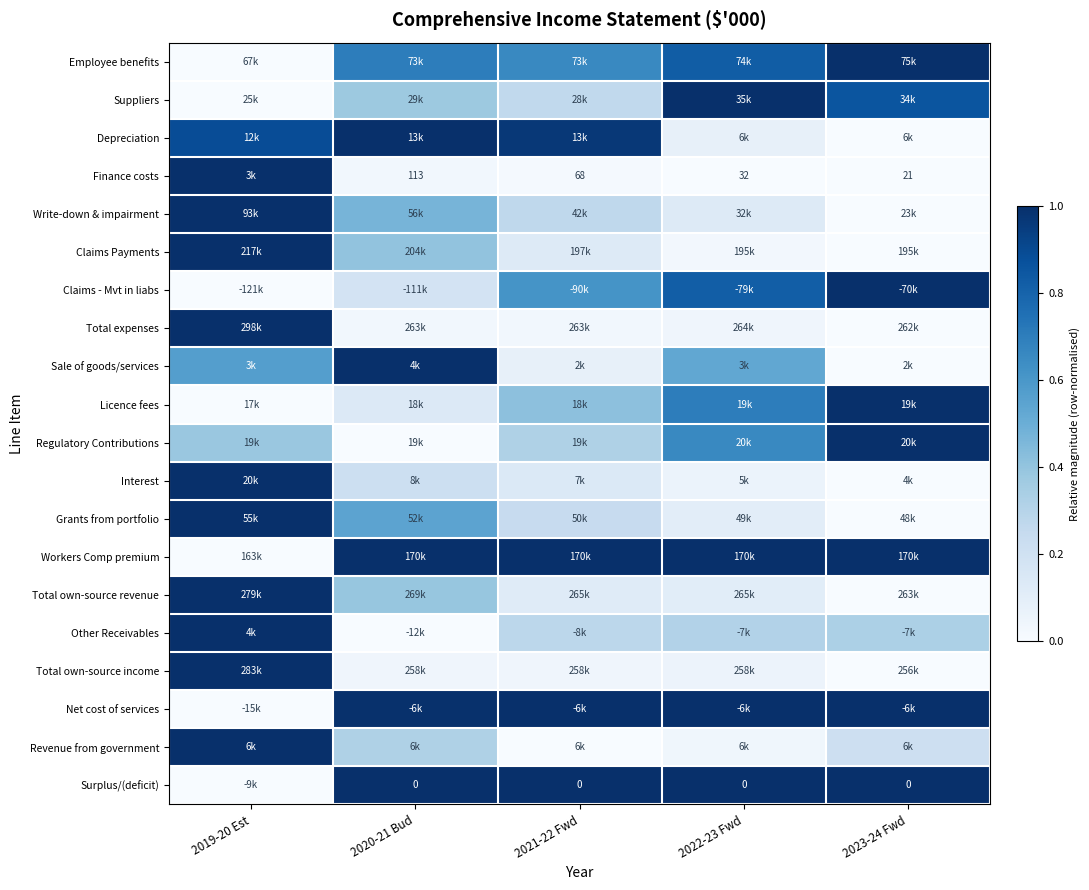

How many series are shown in this chart?

20